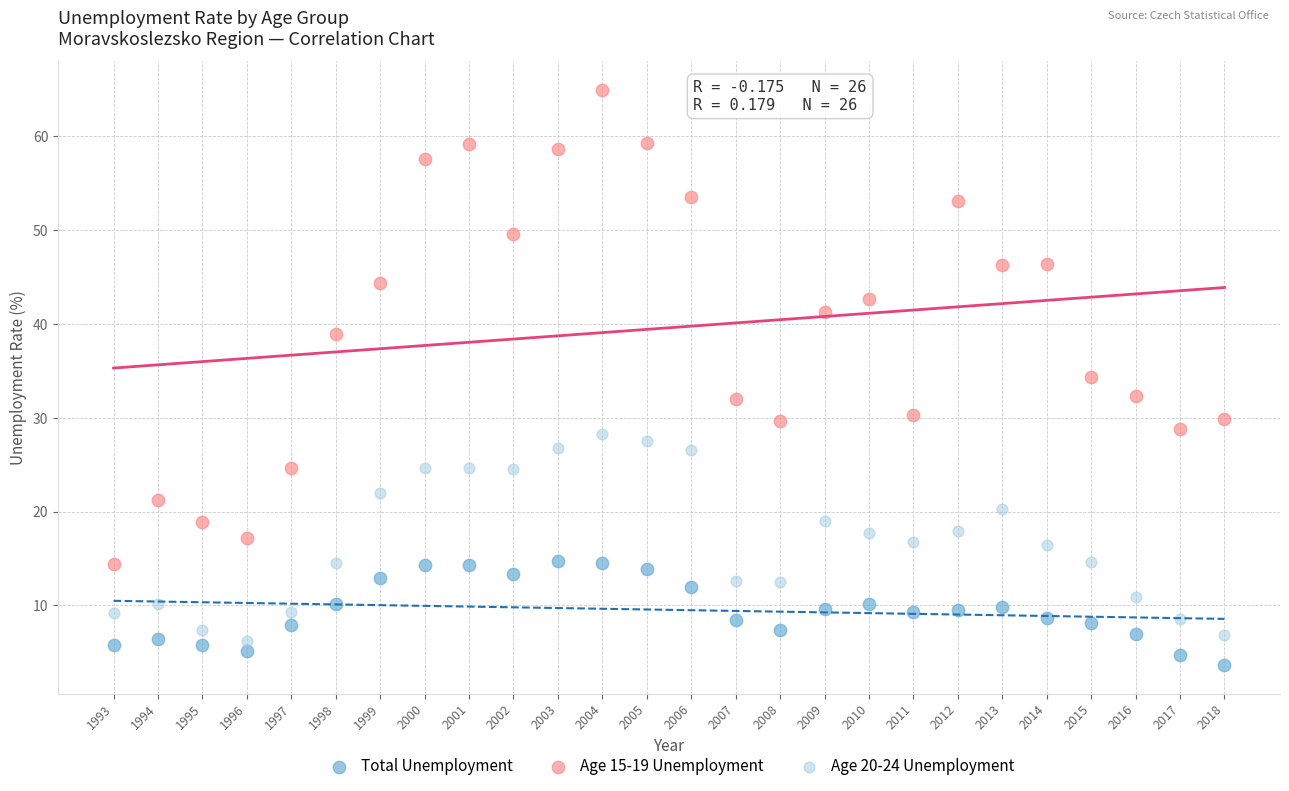

Which series has the widest spread of Y values?

Age 15-19 Unemployment